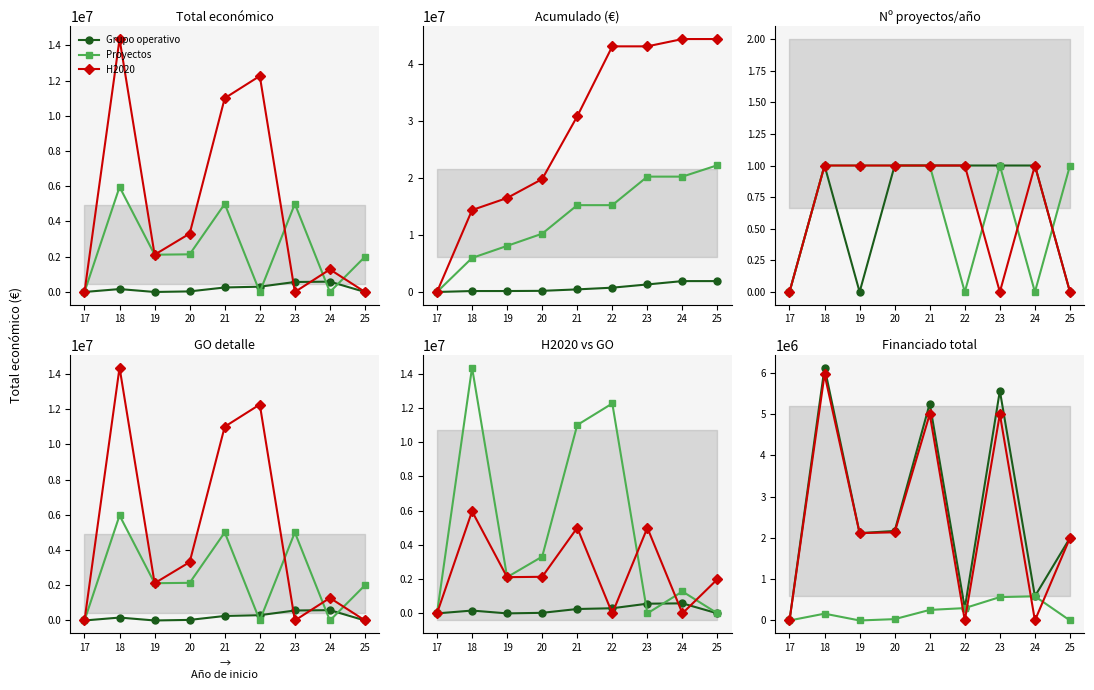

Where is the first local maximum for Proyectos H2020?

18